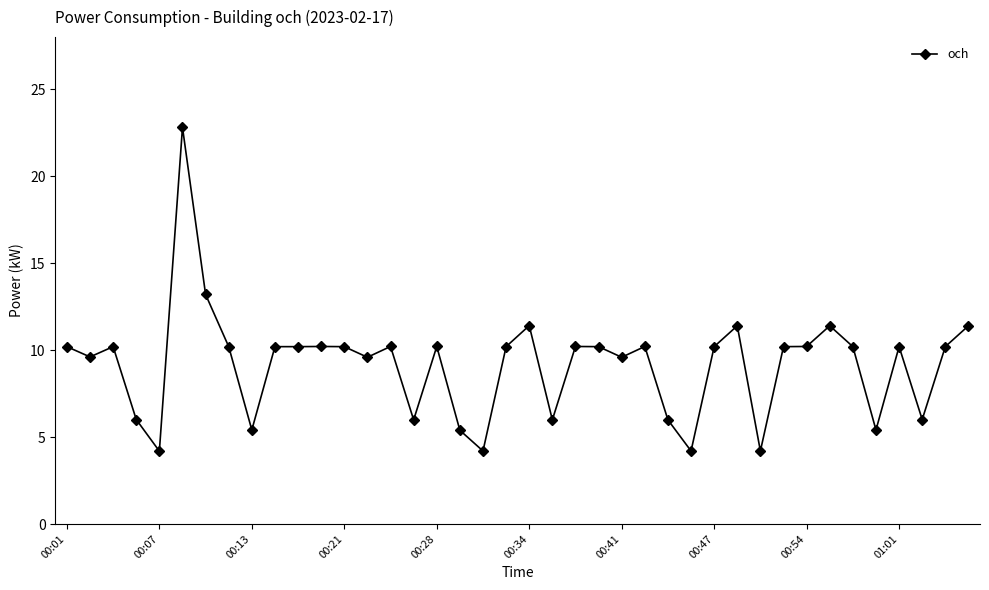

How many data points are less than 10?

15